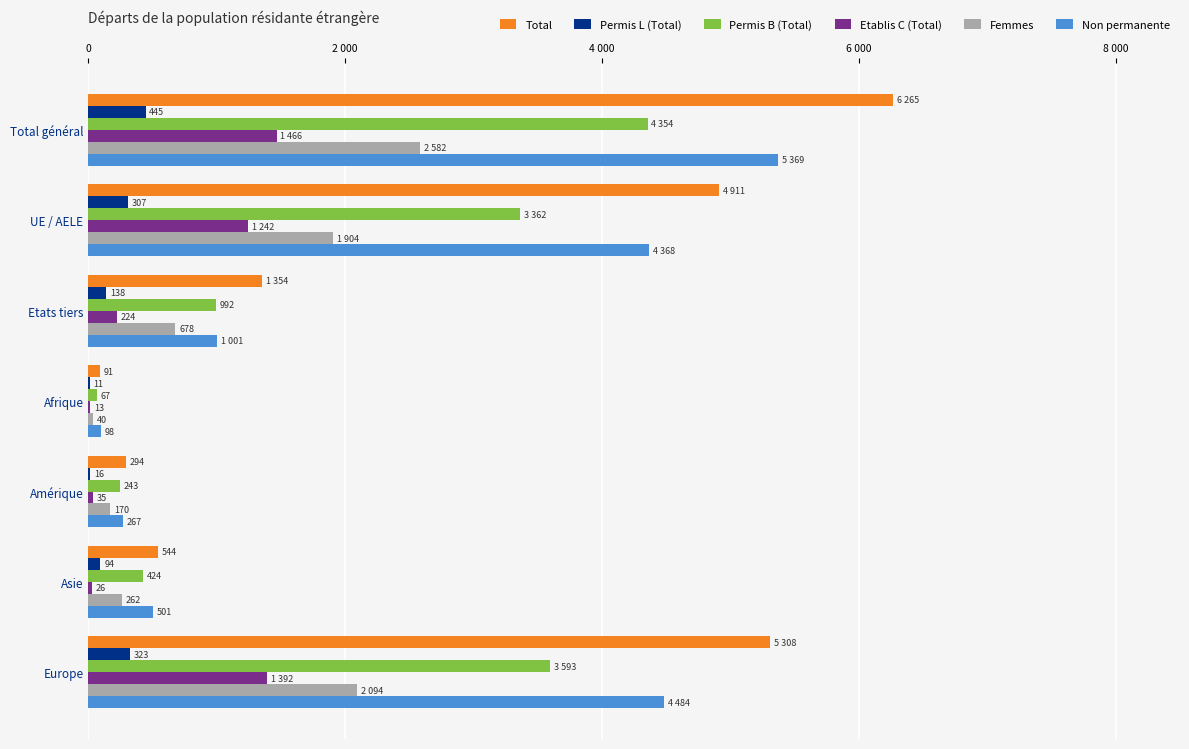

What are all the series names shown in the legend?

Total, Permis L (Total), Permis B (Total), Etablis C (Total), Femmes, Non permanente